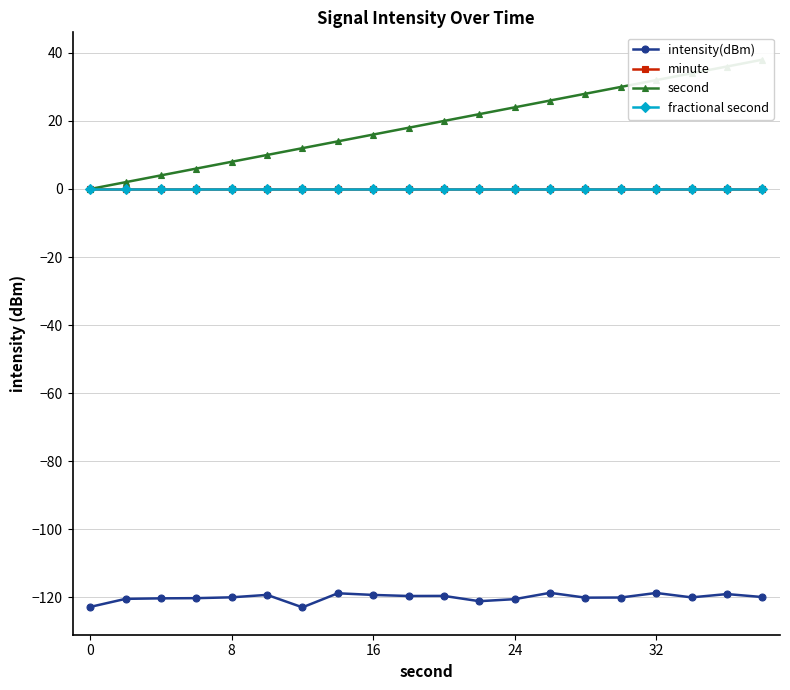

What is the difference between the maximum and minimum values in the intensity(dBm) series?

4.3